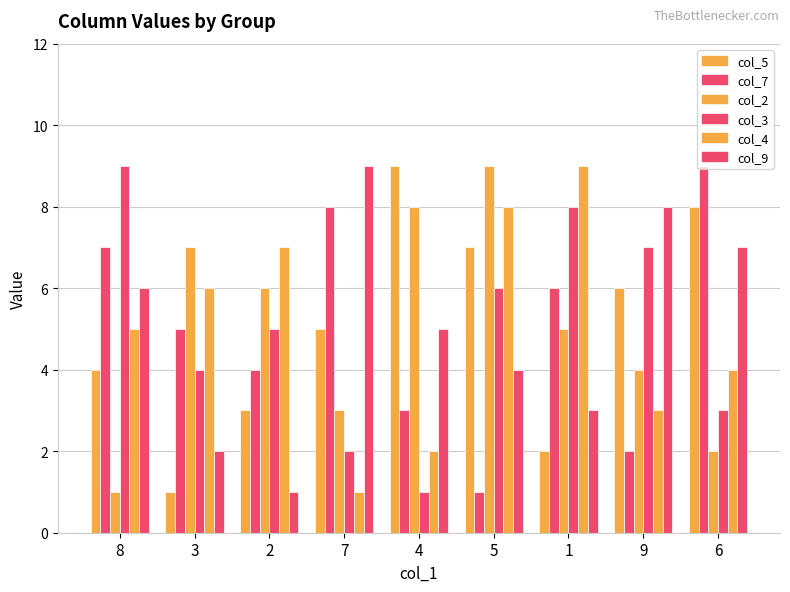

How many bars are there in total?

54